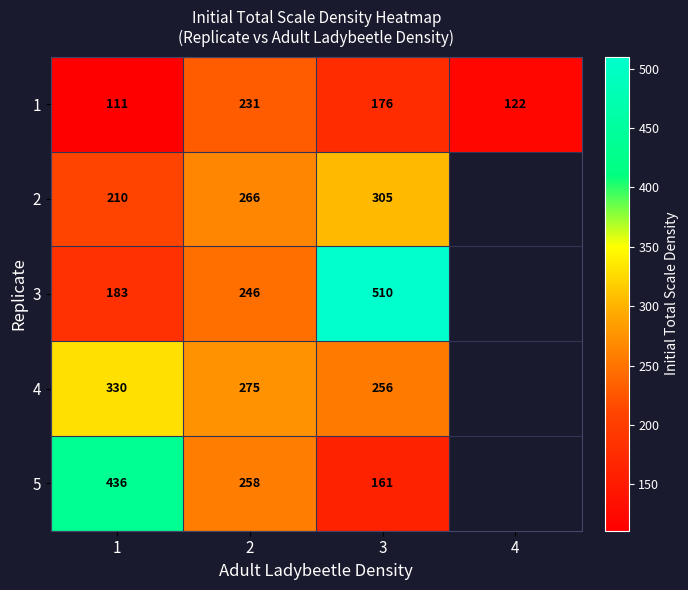

What is the sum of the 1 values at 3 and 4?

298